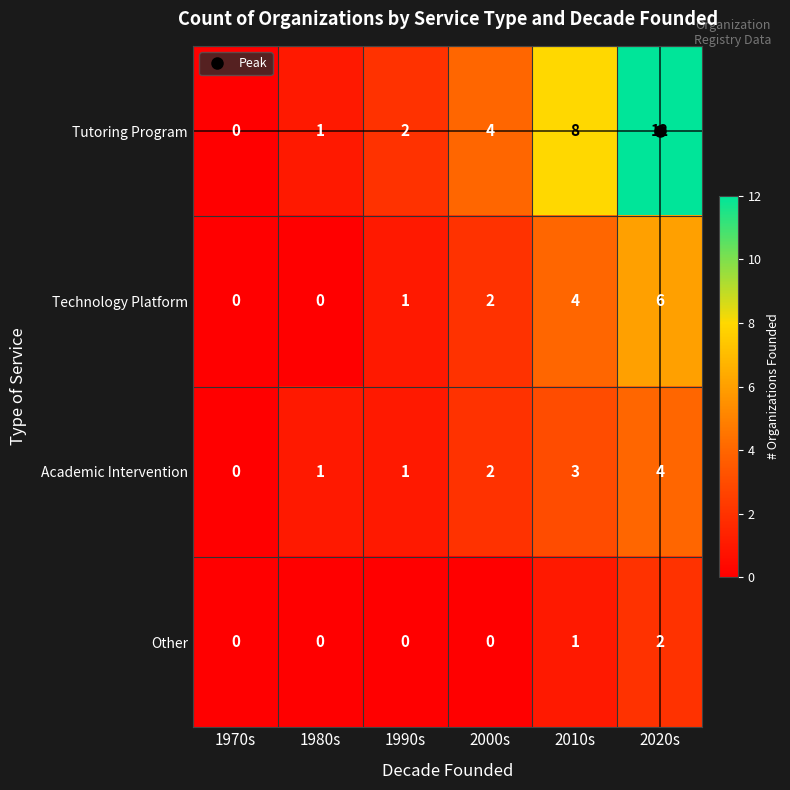

Which series changed the most between 1980s and 2000s?

Tutoring Program